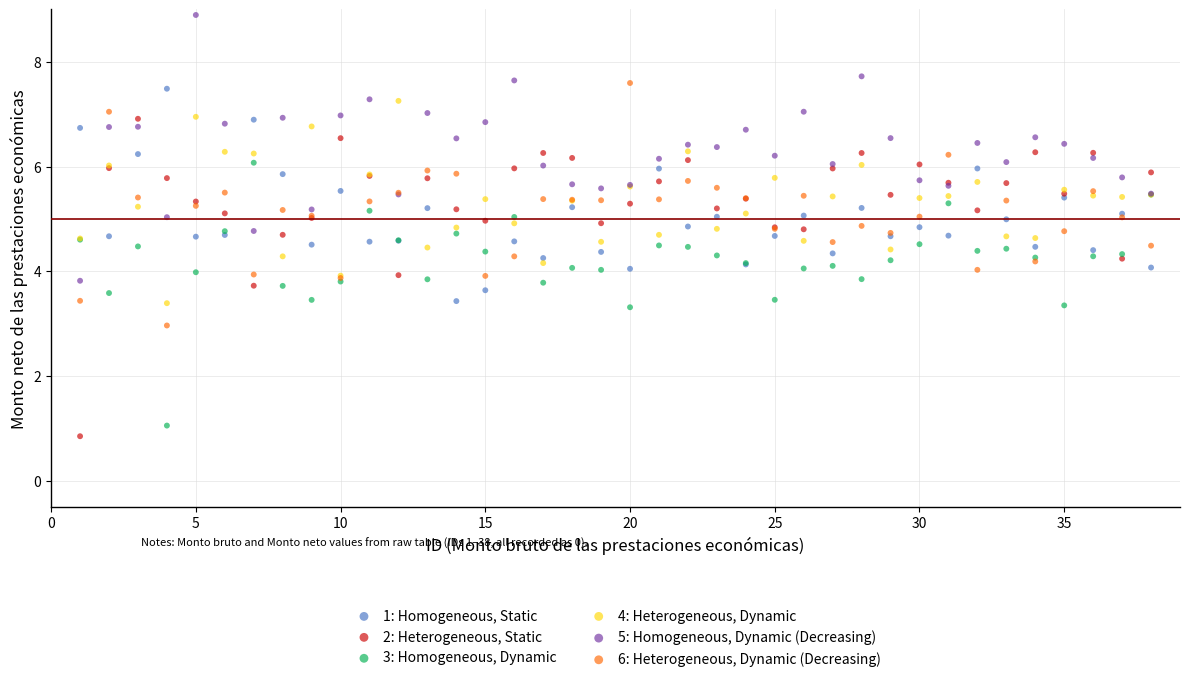

Which series has the largest Y range (max minus min)?

2: Heterogeneous, Static